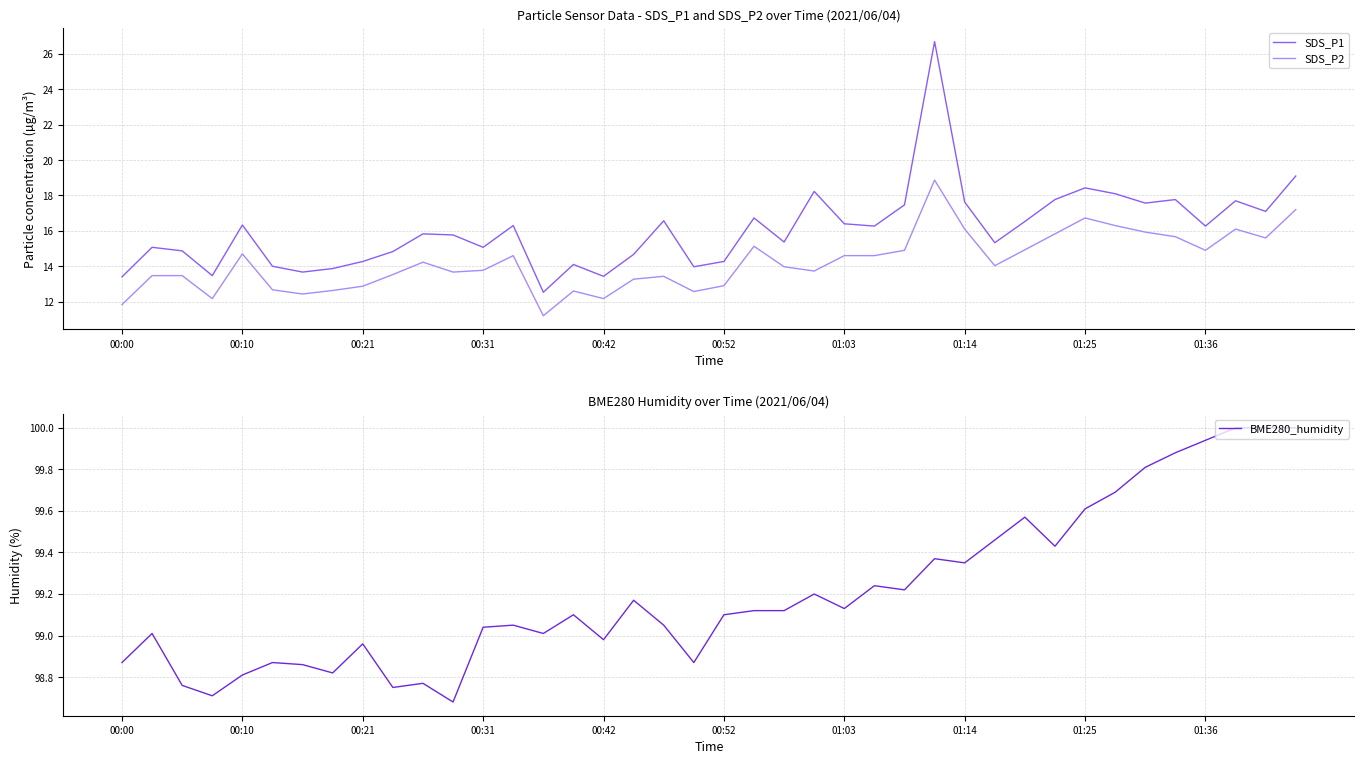

Is it true that BME280_humidity equals 98.8 at 10?

True